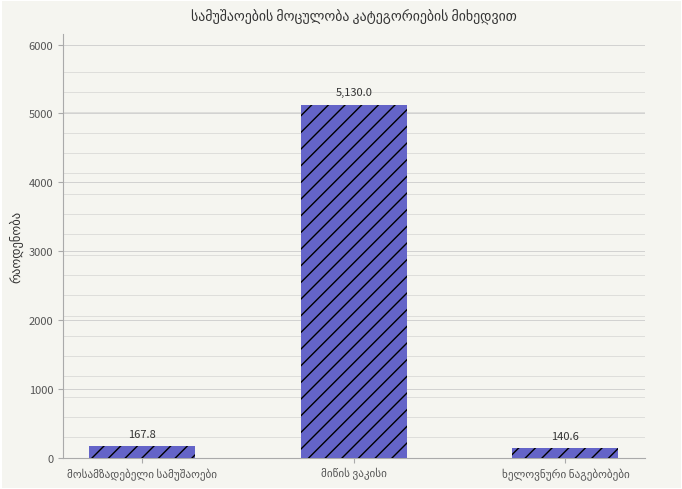

What is the smallest value displayed?

140.6